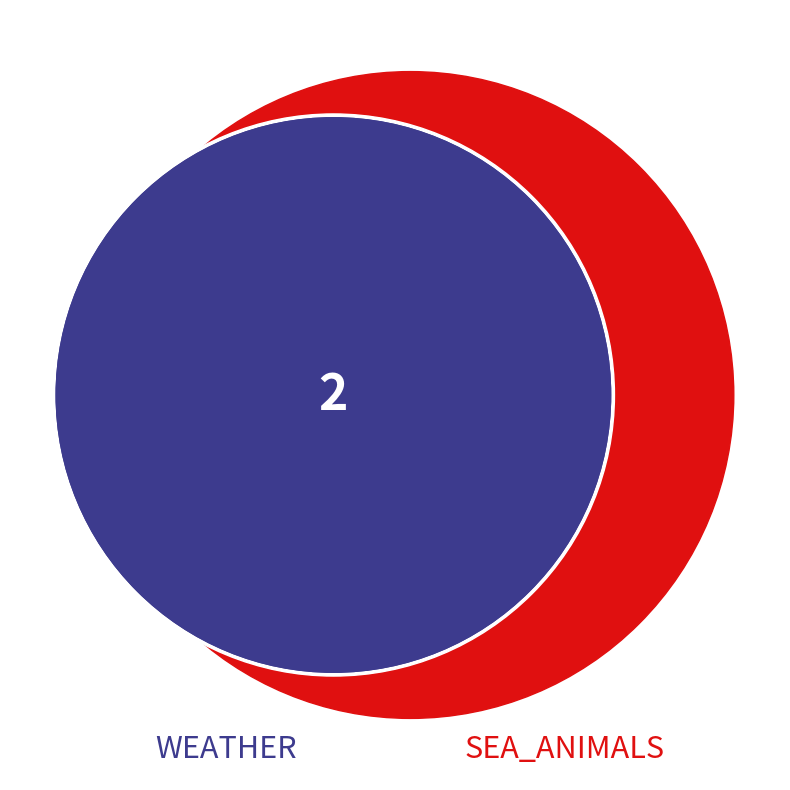

To the nearest percent, what is the difference between the largest and smallest slice percentages?

50%